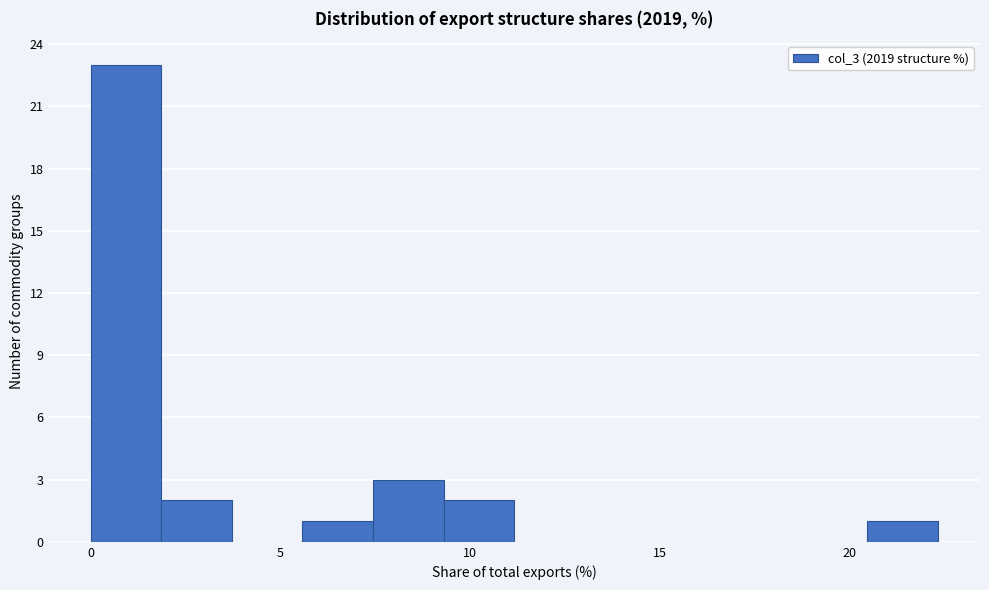

Read against the x-axis, roughly where is the centre of the tallest bar?

1.0